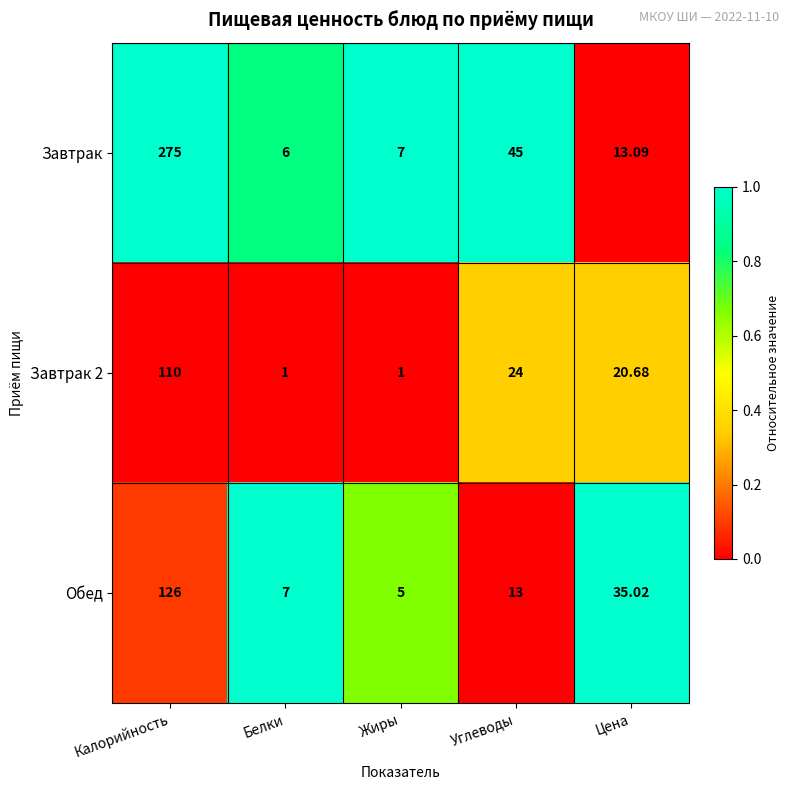

Which series has the largest total across all categories?

Завтрак